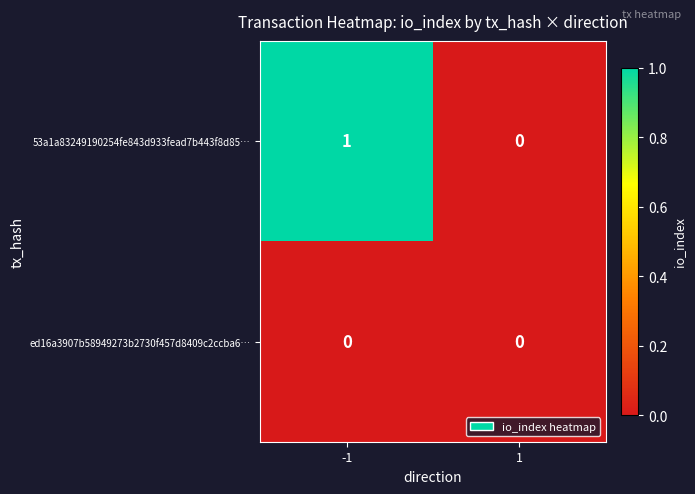

How many distinct data groups are displayed?

2